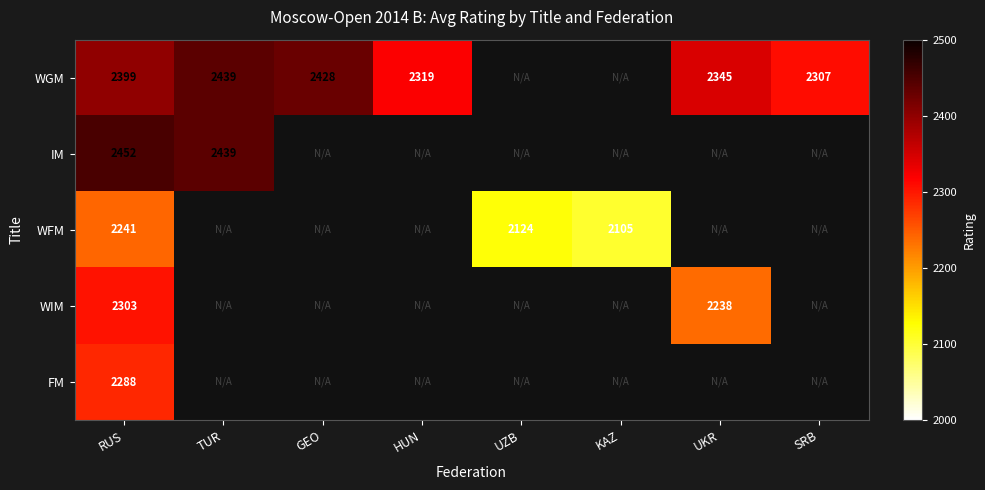

True or false: WFM has a value of 2241 at RUS.

True